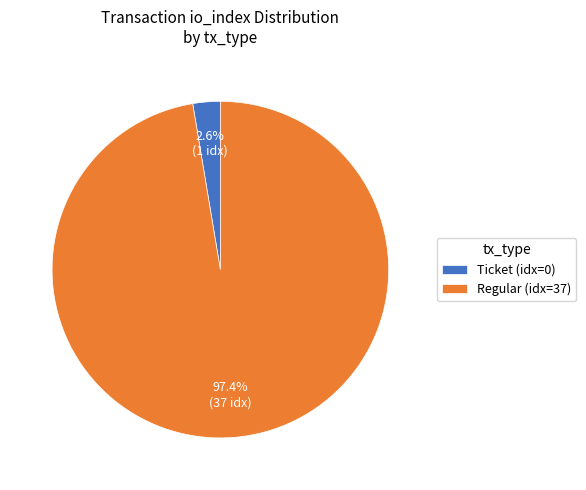

Count the number of slices in the pie.

2